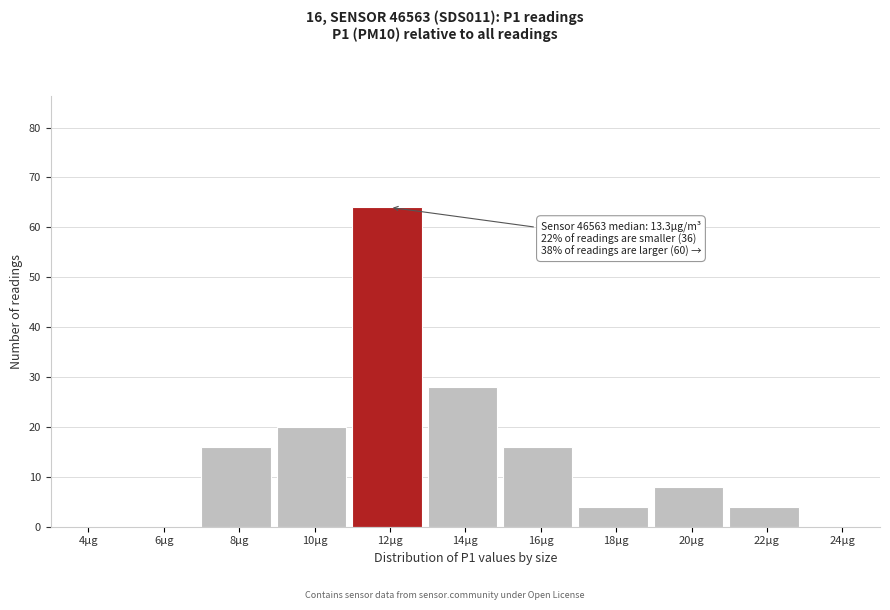

Reading left to right, what are all the values shown in this chart?

4µg=0	6µg=0	8µg=16	10µg=20	12µg=64	14µg=28	16µg=16	18µg=4	20µg=8	22µg=4	24µg=0